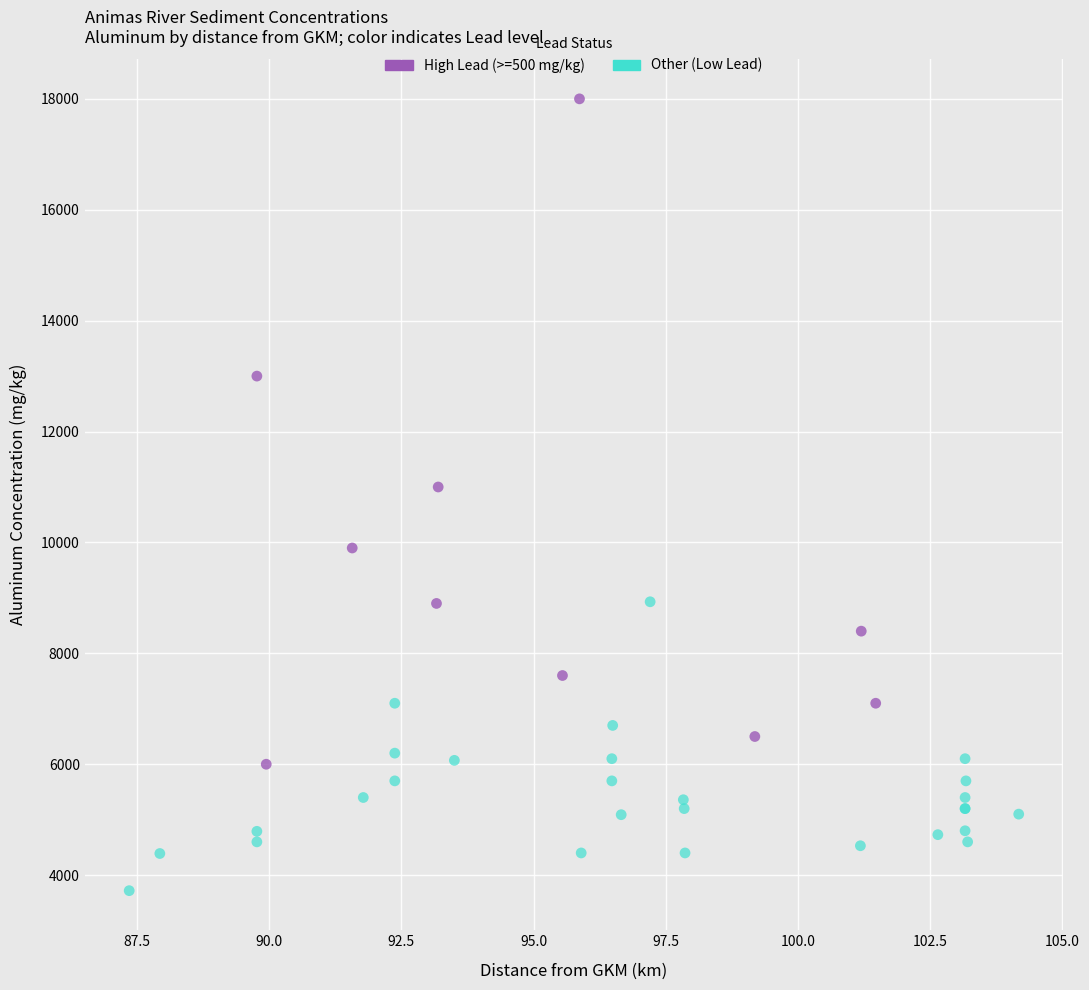

Which series has the widest spread of Y values?

High Lead (>=500 mg/kg)